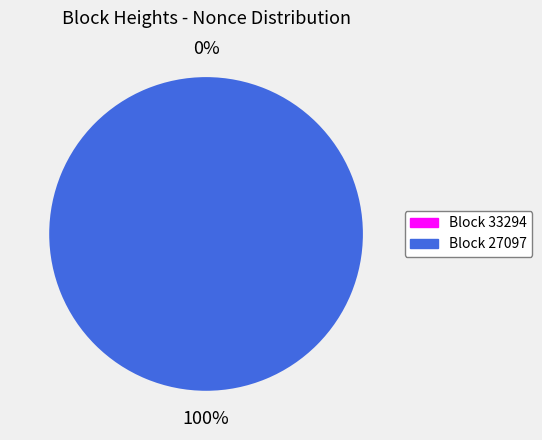

The 27097 slice represents 99% of the pie. True or false?

False